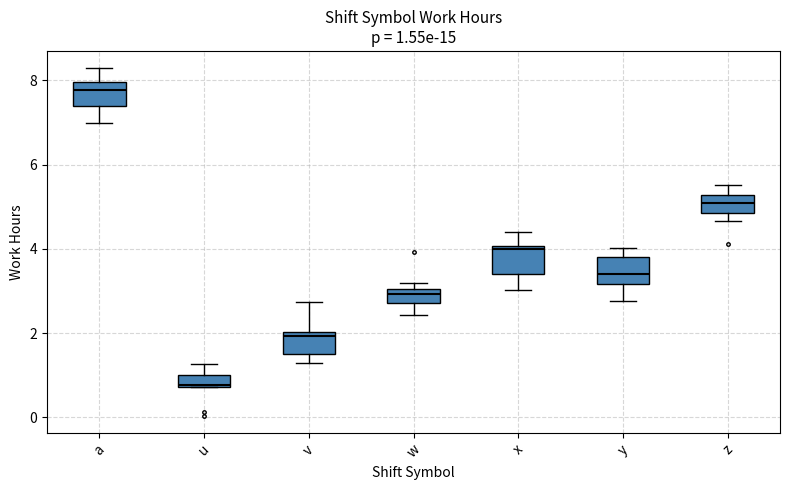

Which box's median line is the highest?

a